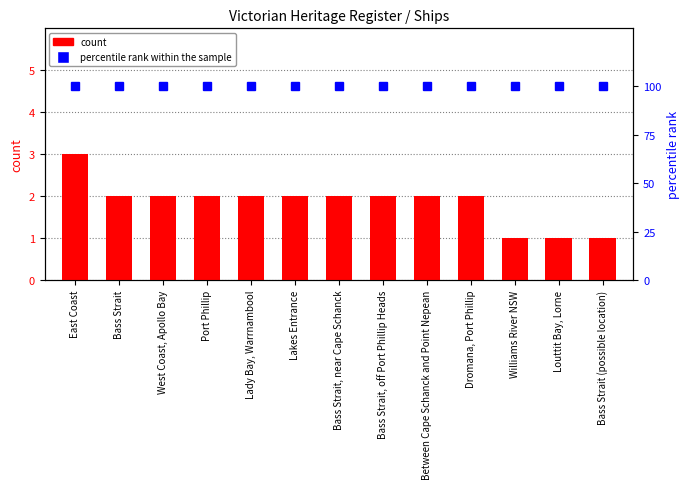

Where does the count series first go above 2?

East Coast